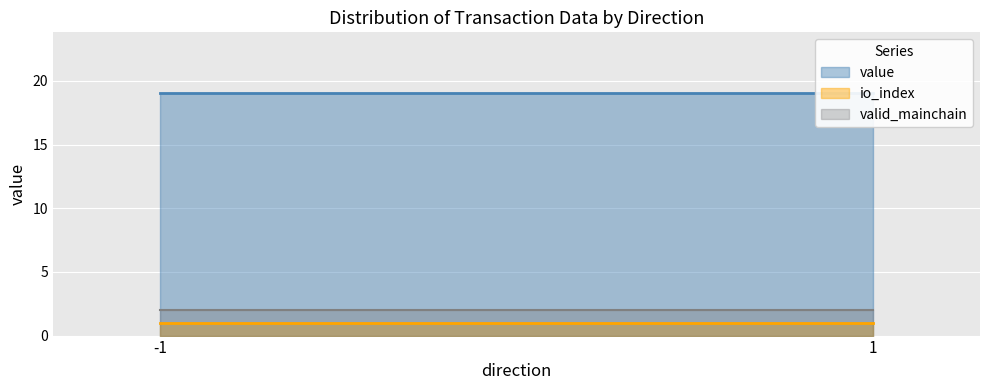

At which category does io_index reach its first local peak?

-1